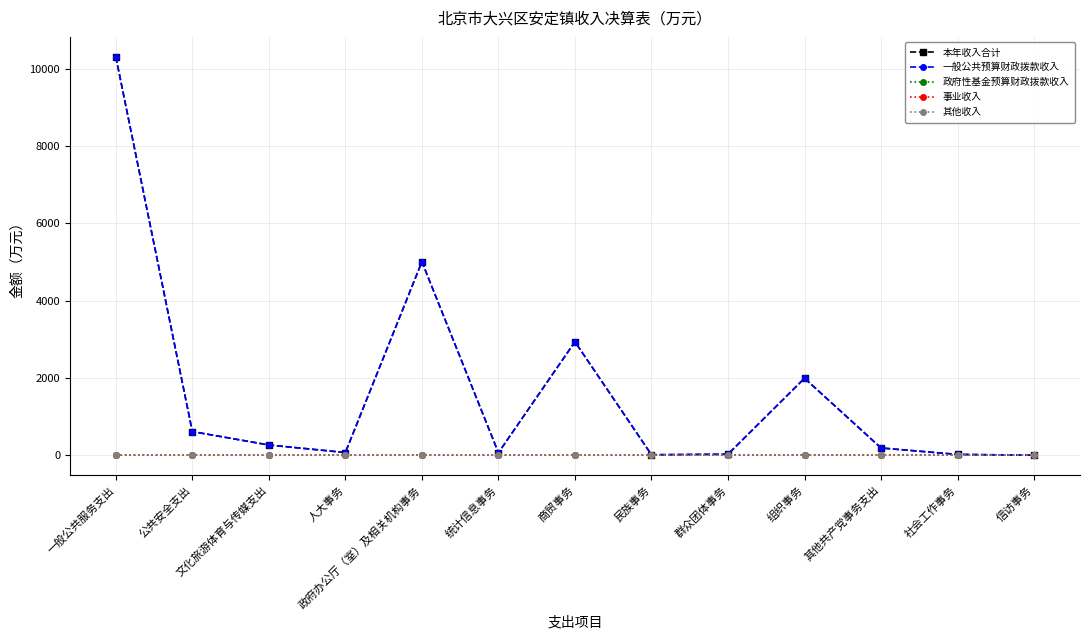

How many lines are shown in the chart?

5